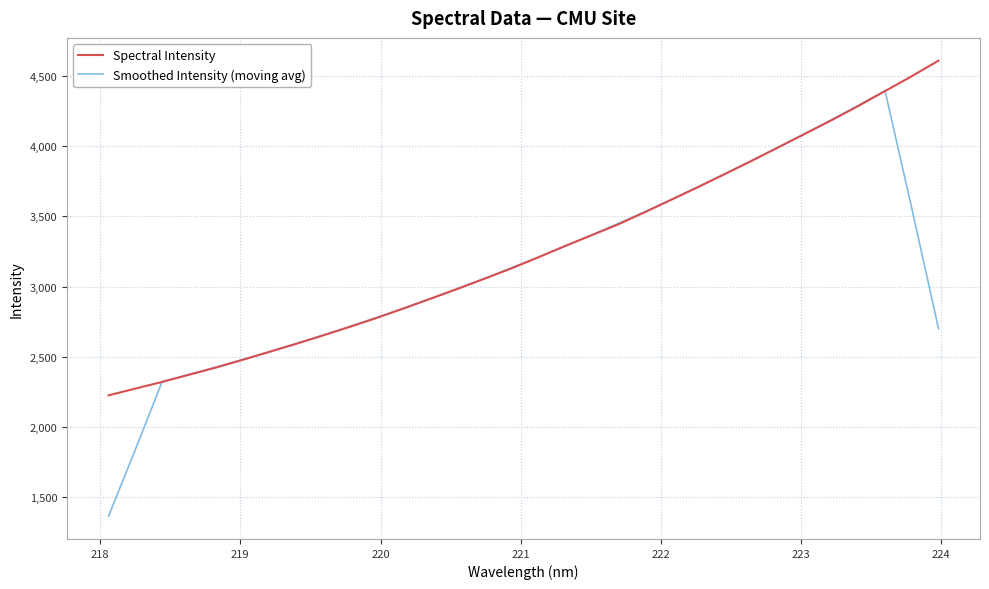

Which series ends up on top after the final intersection of Spectral Intensity and Smoothed Intensity (moving avg)?

Spectral Intensity